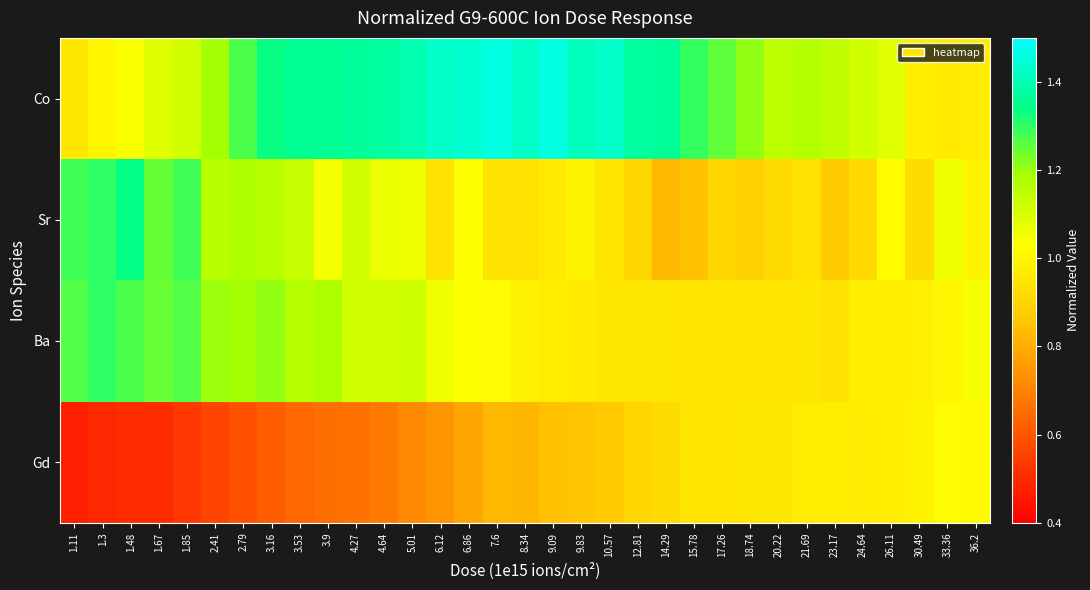

Reading right to left, list all the values displayed in this chart.

Co: 36.2=1.0	33.36=1.0	30.49=1.0	26.11=1.1	24.64=1.1	23.17=1.1	21.69=1.2	20.22=1.1	18.74=1.2	17.26=1.3	15.78=1.3	14.29=1.4	12.81=1.4	10.57=1.4	9.83=1.4	9.09=1.5	8.34=1.4	7.6=1.5	6.86=1.4	6.12=1.4	5.01=1.4	4.64=1.4	4.27=1.4	3.9=1.4	3.53=1.4	3.16=1.3	2.79=1.3	2.41=1.2	1.85=1.1	1.67=1.1	1.48=1.0	1.3=1.0	1.11=1.0
Sr: 36.2=1.0	33.36=1.1	30.49=0.9	26.11=1.0	24.64=0.9	23.17=0.9	21.69=0.9	20.22=0.9	18.74=0.9	17.26=0.9	15.78=0.8	14.29=0.8	12.81=0.9	10.57=0.9	9.83=1.0	9.09=1.0	8.34=0.9	7.6=0.9	6.86=1.0	6.12=0.9	5.01=1.1	4.64=1.1	4.27=1.1	3.9=1.0	3.53=1.1	3.16=1.2	2.79=1.2	2.41=1.2	1.85=1.3	1.67=1.2	1.48=1.3	1.3=1.3	1.11=1.3
Ba: 36.2=1.0	33.36=1.0	30.49=1.0	26.11=1.0	24.64=1.0	23.17=0.9	21.69=1.0	20.22=0.9	18.74=0.9	17.26=0.9	15.78=0.9	14.29=1.0	12.81=1.0	10.57=1.0	9.83=1.0	9.09=1.0	8.34=1.0	7.6=1.0	6.86=1.0	6.12=1.1	5.01=1.1	4.64=1.1	4.27=1.1	3.9=1.2	3.53=1.2	3.16=1.2	2.79=1.2	2.41=1.2	1.85=1.3	1.67=1.2	1.48=1.3	1.3=1.3	1.11=1.3
Gd: 36.2=1.0	33.36=1.0	30.49=1.0	26.11=1.0	24.64=1.0	23.17=1.0	21.69=1.0	20.22=1.0	18.74=1.0	17.26=1.0	15.78=1.0	14.29=0.9	12.81=0.9	10.57=0.9	9.83=0.9	9.09=0.8	8.34=0.8	7.6=0.8	6.86=0.8	6.12=0.7	5.01=0.7	4.64=0.7	4.27=0.7	3.9=0.7	3.53=0.6	3.16=0.6	2.79=0.6	2.41=0.6	1.85=0.5	1.67=0.5	1.48=0.5	1.3=0.5	1.11=0.5